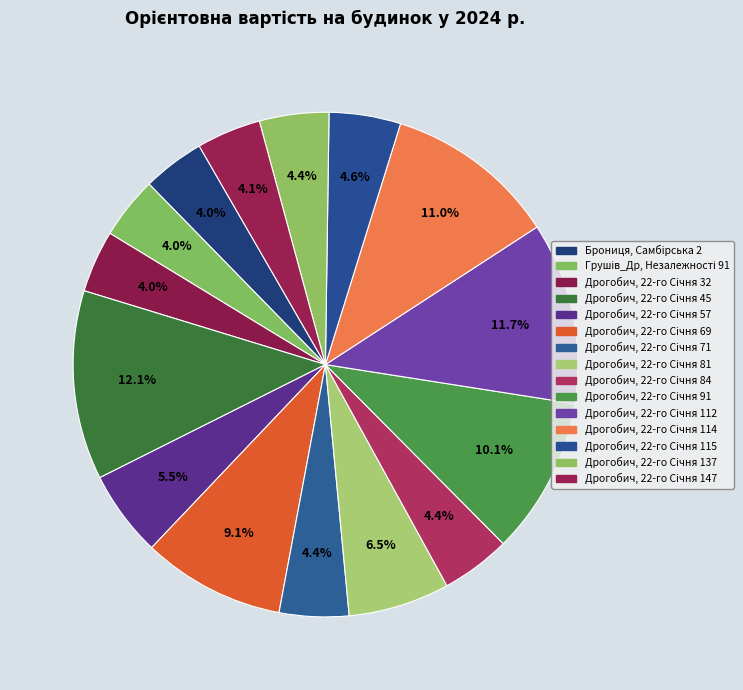

What portion of the pie excludes Дрогобич, 22-го Сiчня 137?

95.6%